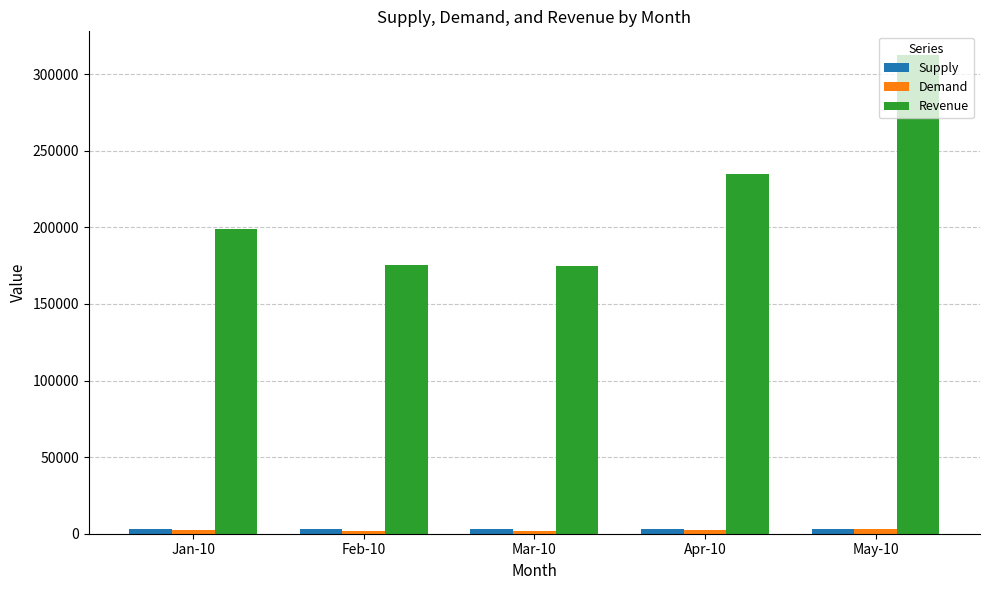

Where is Revenue nearest to the value 243678?

Apr-10